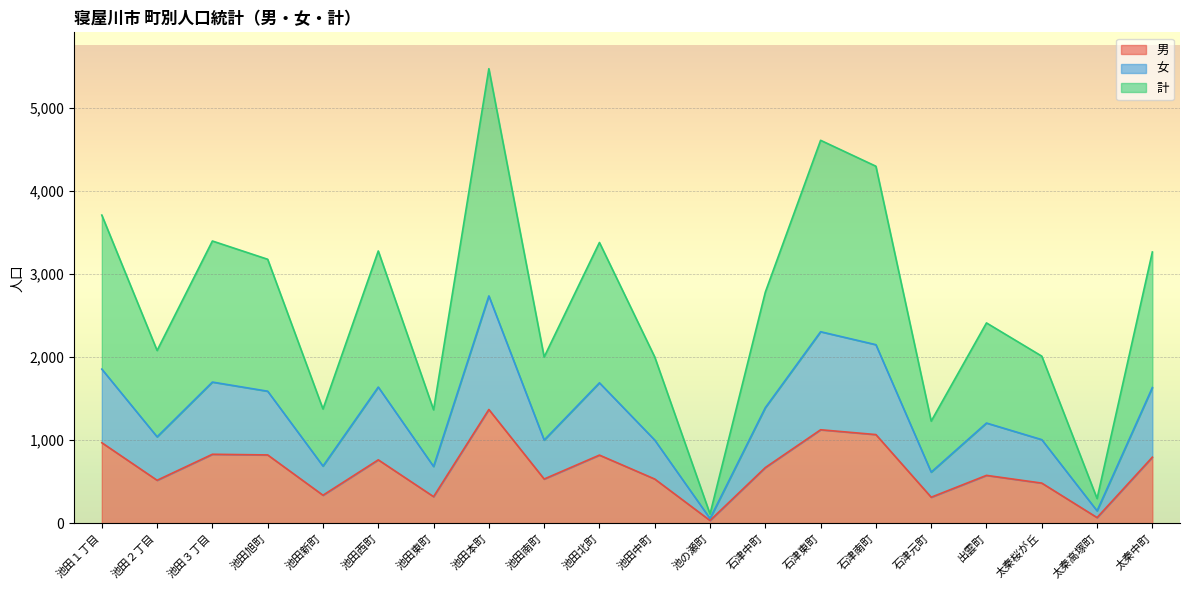

At which category is the sum across all series the highest?

池田本町